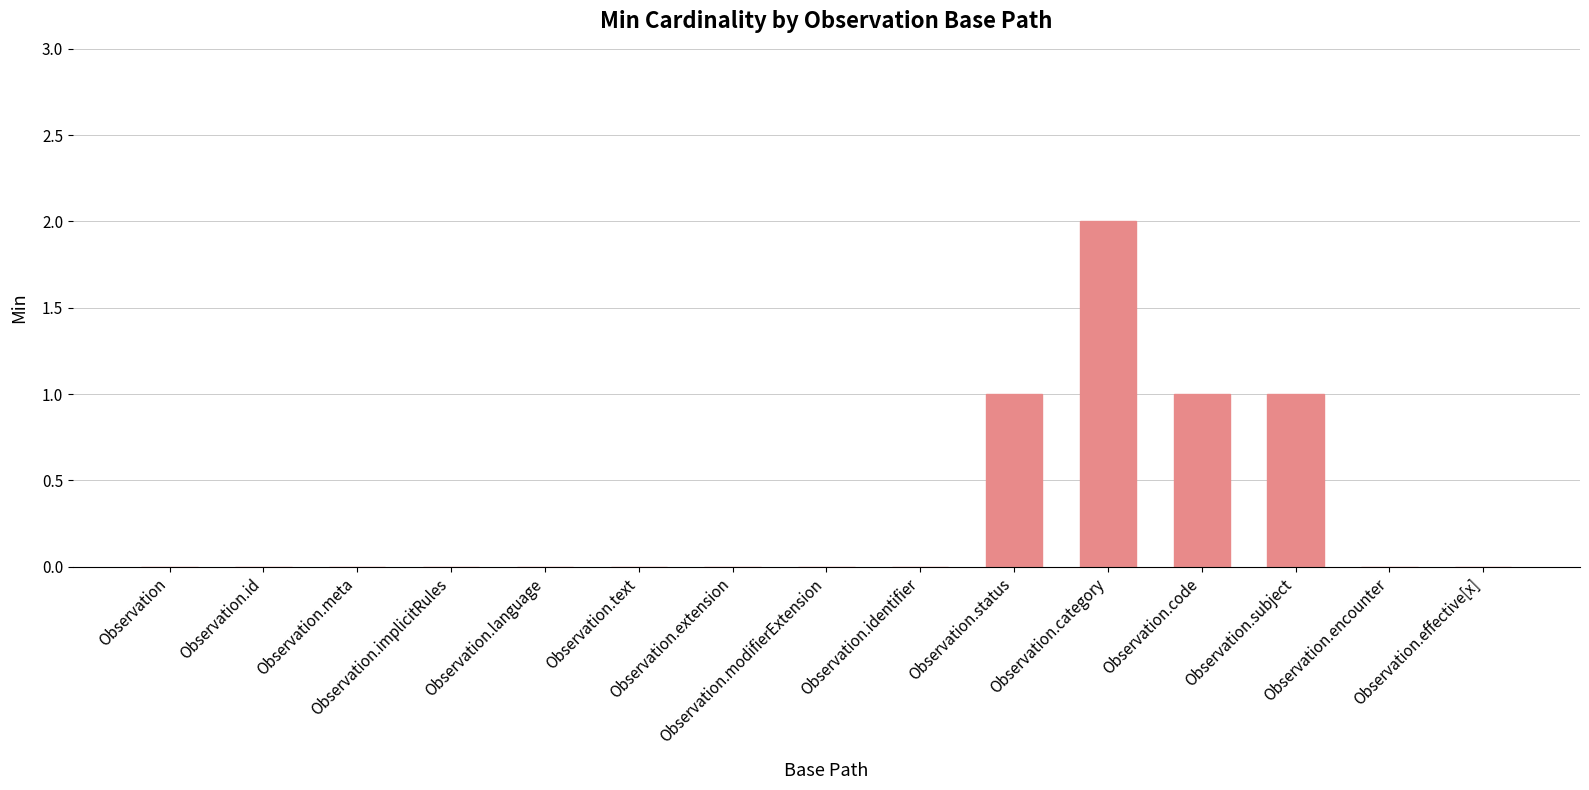

How many distinct data groups are displayed?

1